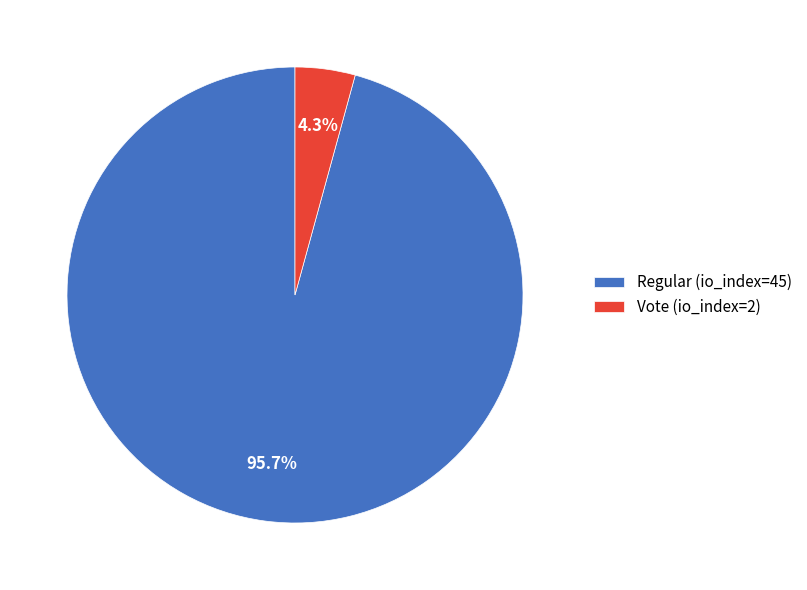

Between Vote (io_index=2) and Regular (io_index=45), which is larger?

Regular (io_index=45)